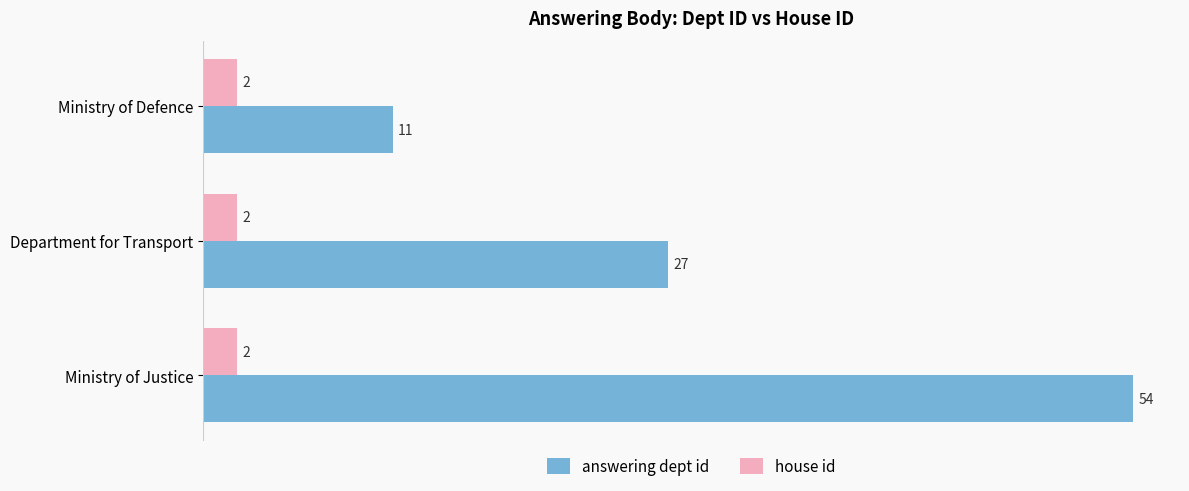

What is the lowest value of the house id series?

2